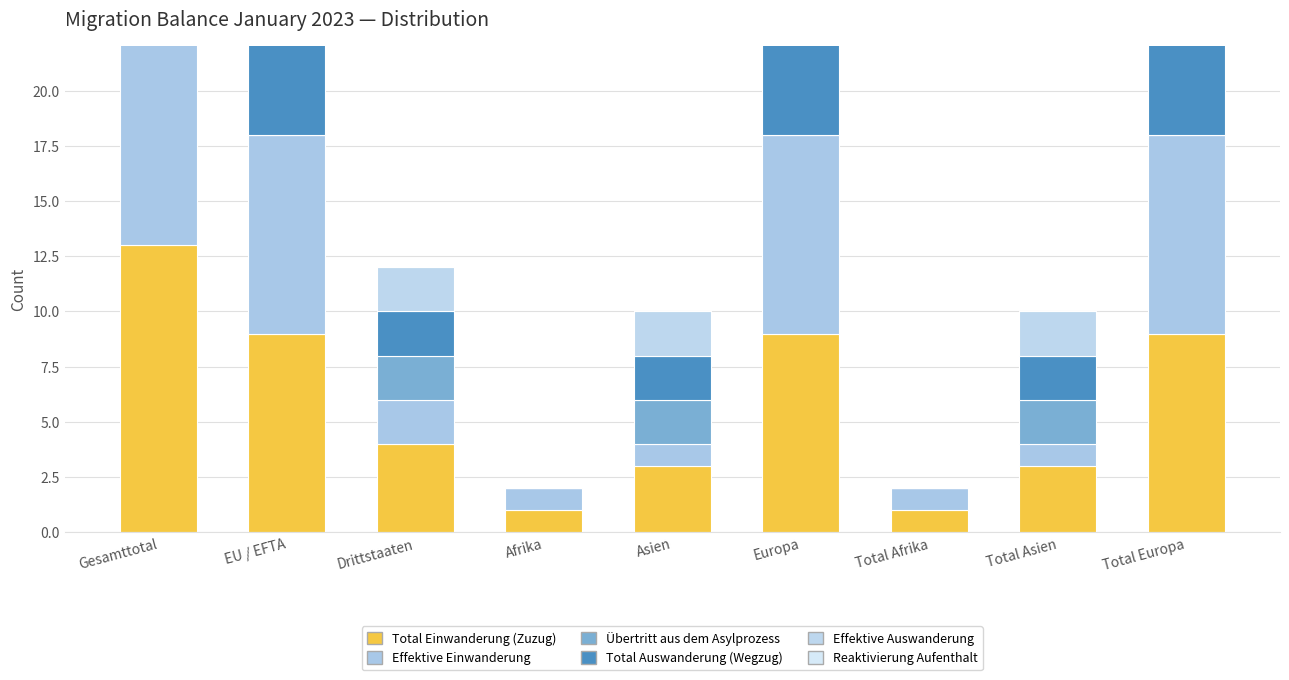

What is the label of the 4th bar from the left?

Afrika